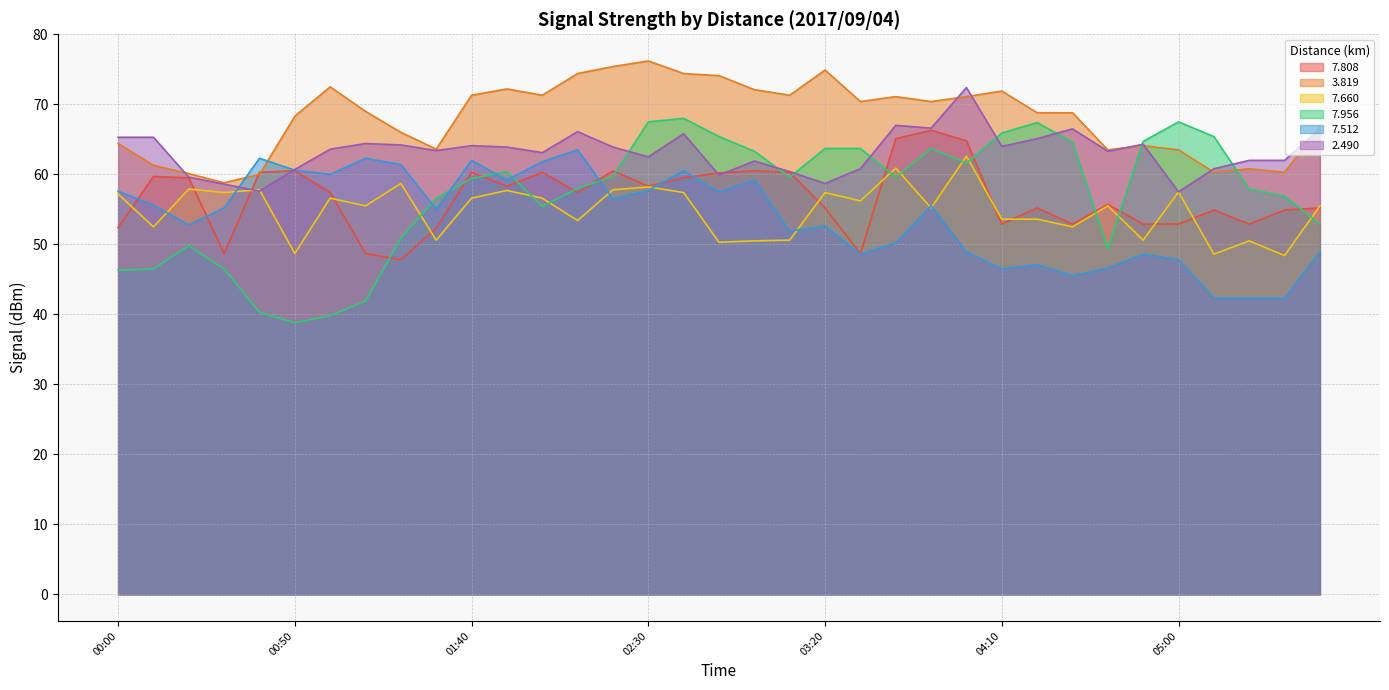

How many values in the   7.660 series exceed 55?

21